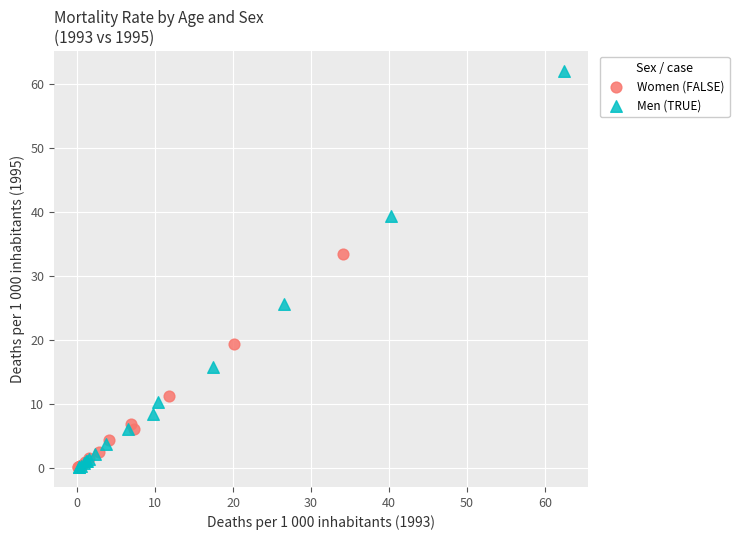

Which series has the largest Y range (max minus min)?

Men (TRUE)